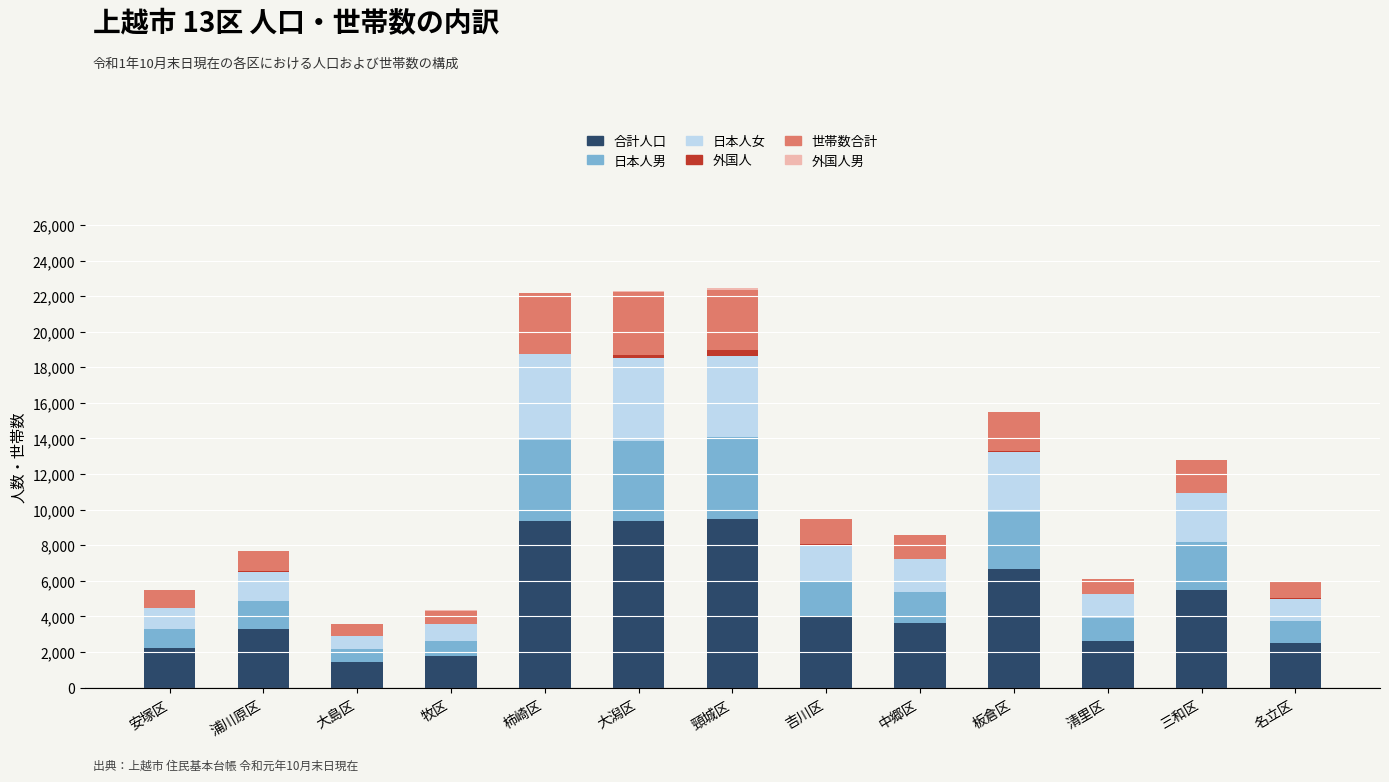

Is it true that 合計人口 equals 1334 at 浦川原区?

False